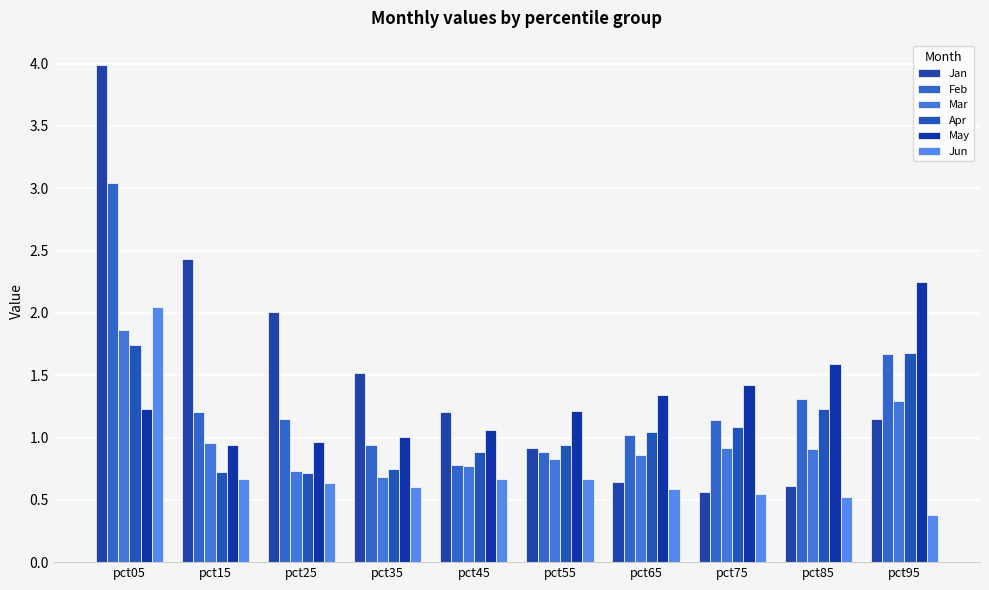

What is the value of the May bar at the 9th from the left?

1.6